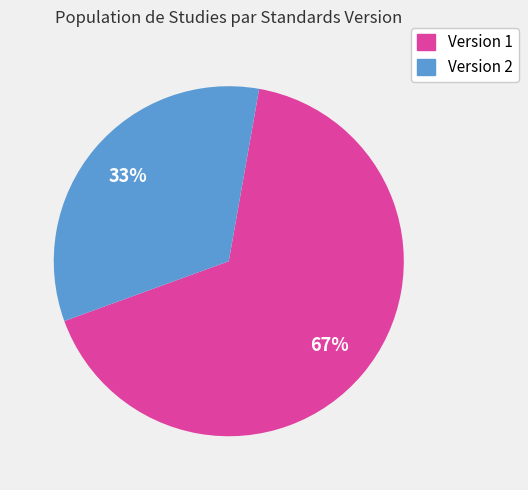

Does any single category account for the majority?

Yes